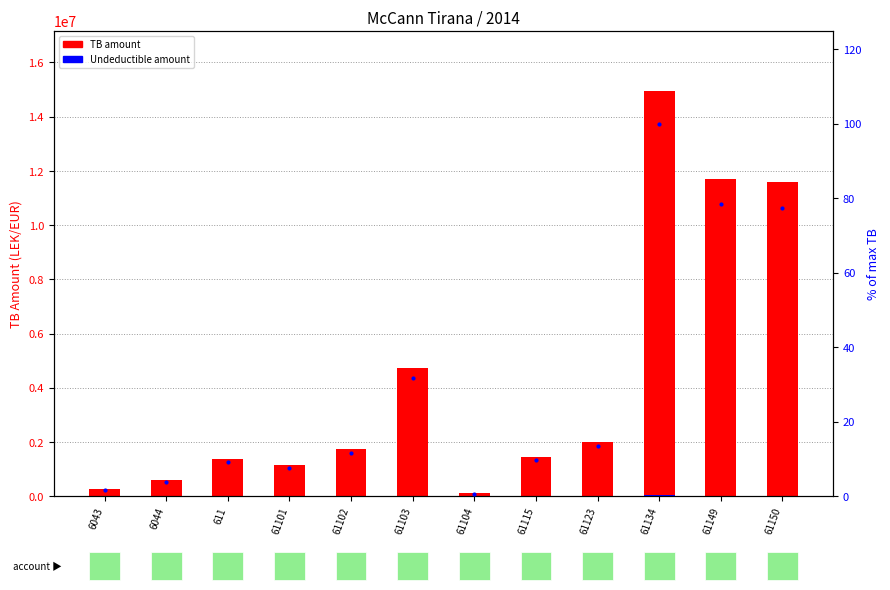

What position from the left is 611?

3